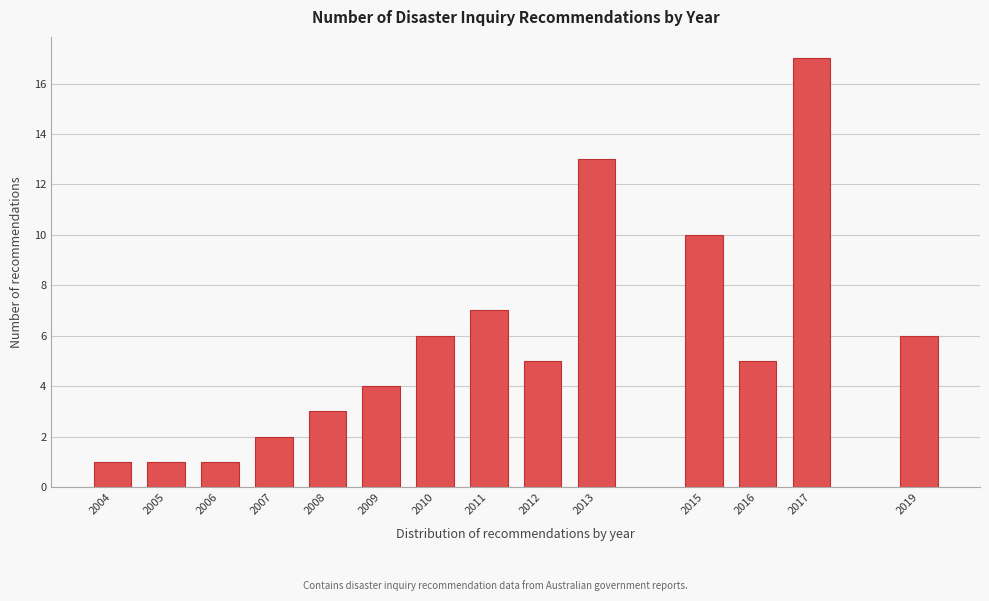

Reading right to left, extract all data points from this chart.

6	17	5	10	13	5	7	6	4	3	2	1	1	1